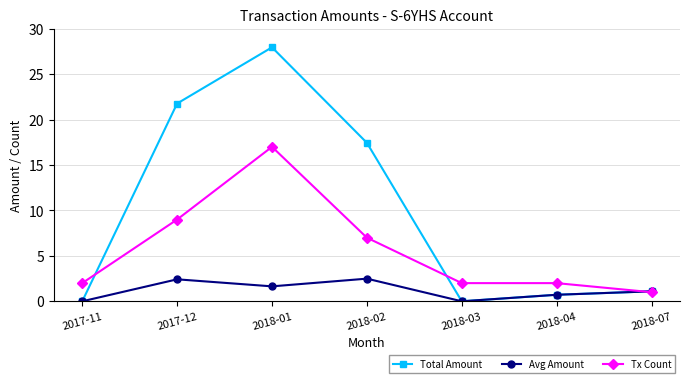

Rank the series by their maximum value, from lowest to highest.

Avg Amount, Tx Count, Total Amount